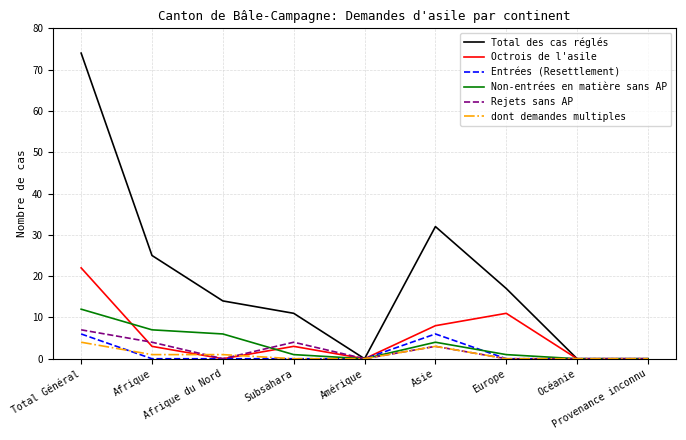

What is the average value of the Total des cas réglés series?

19